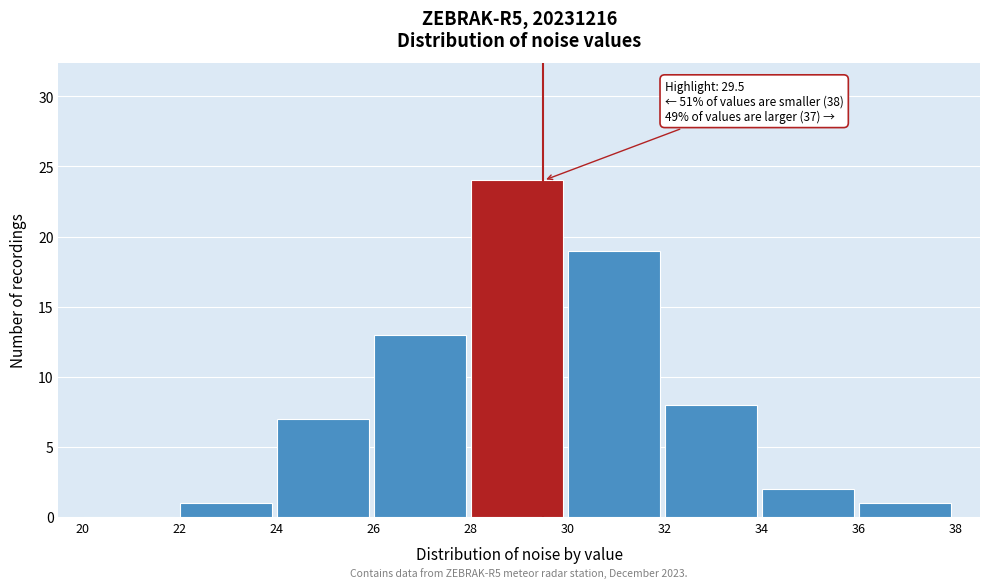

Which range on the x-axis has the tallest bar?

28 to 30